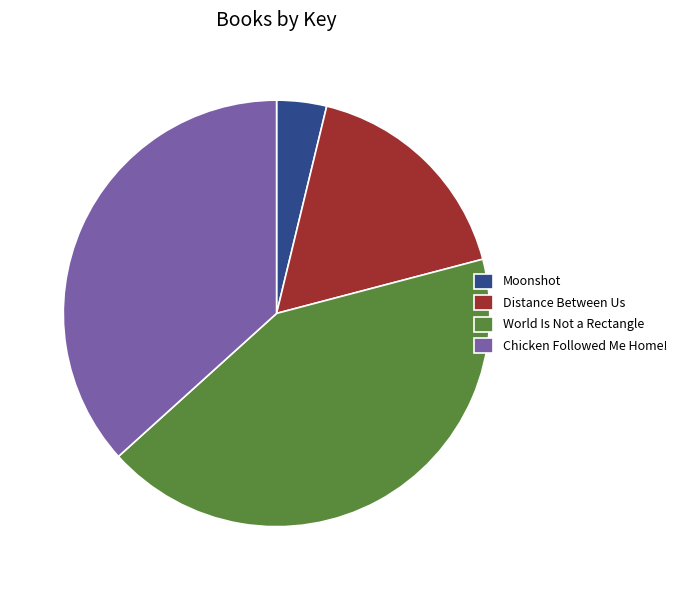

Between Distance Between Us and Moonshot, which is larger?

Distance Between Us